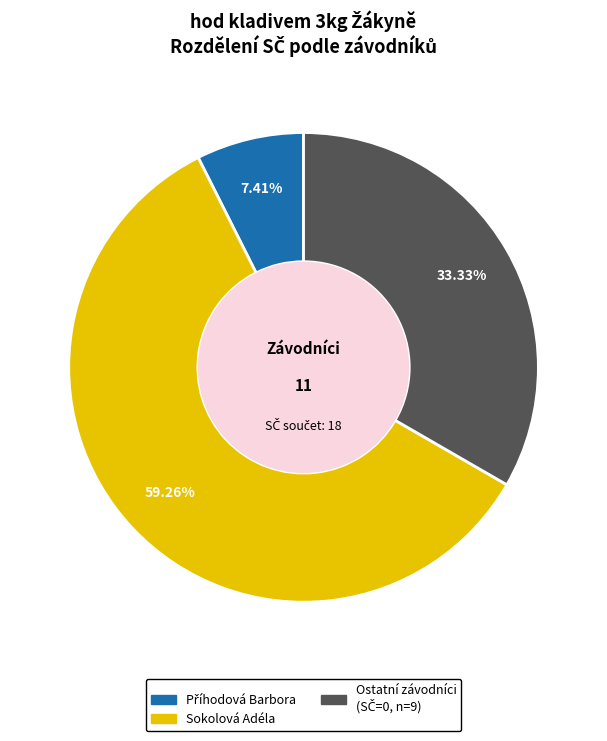

Is there a majority slice in this chart?

Yes